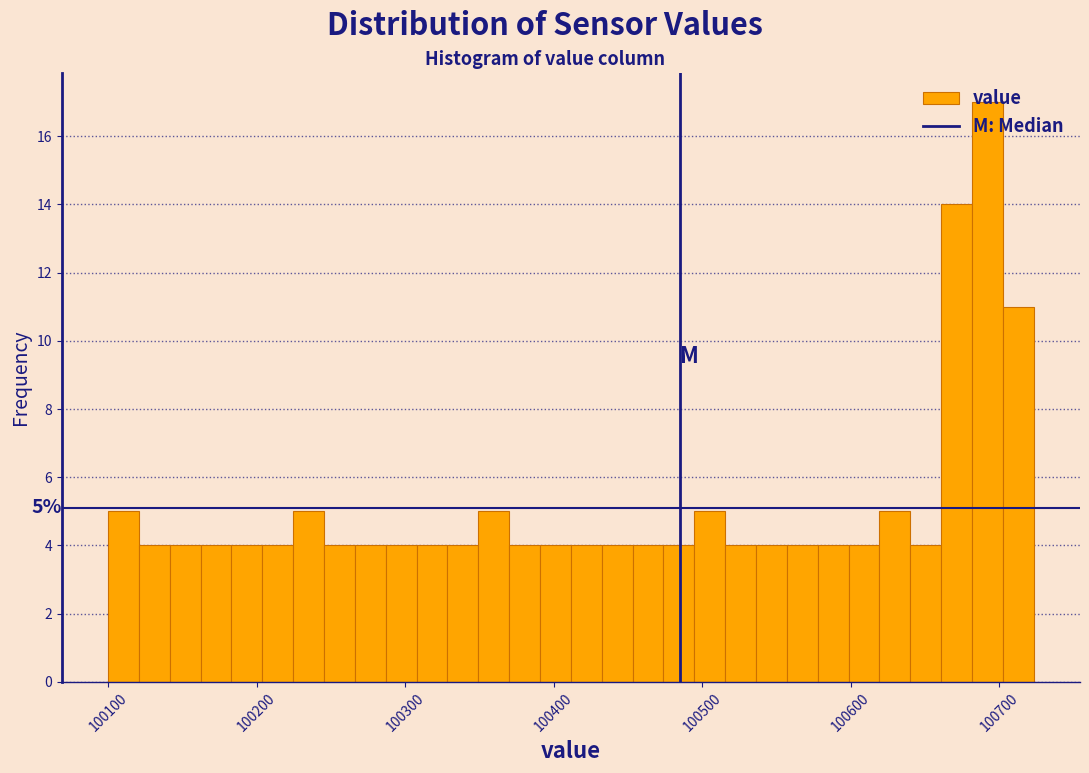

Around what value on the x-axis is the tallest bar? Give the approximate position of its centre, as read against the axis.

100690